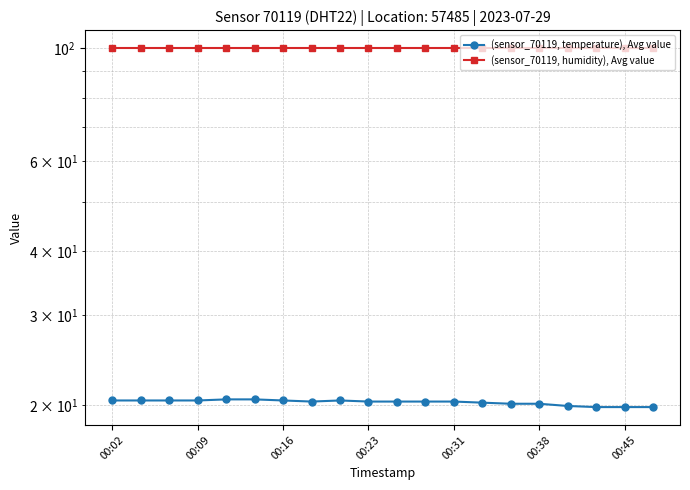

The (sensor_70119, humidity), Avg value series shows 48.2 at 00:31. True or false?

False